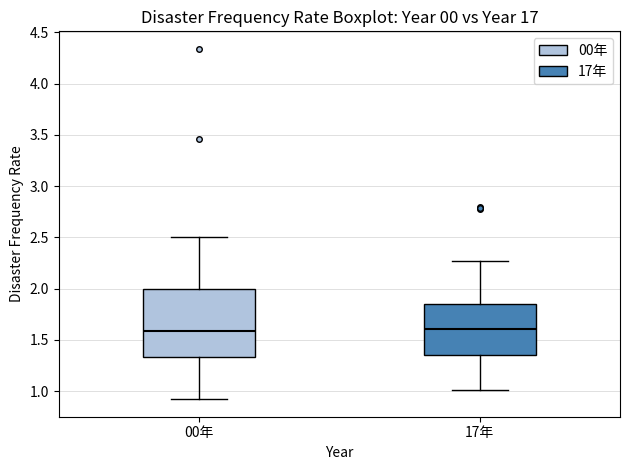

Reading left to right, transcribe this box plot: for each box, give where its median line is, the range the box spans, and where its two whiskers end, as read against the y-axis. The values are not printed on the chart, so give them approximately, as read against the axis.

00年: median 1.60, box 1.35 to 2.00, whiskers 0.90 to 2.50
17年: median 1.60, box 1.35 to 1.85, whiskers 1.00 to 2.25